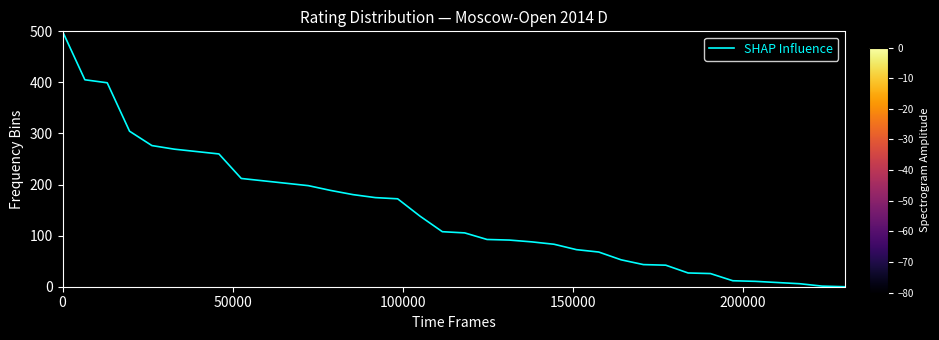

What is the maximum value shown in the chart?

500.0